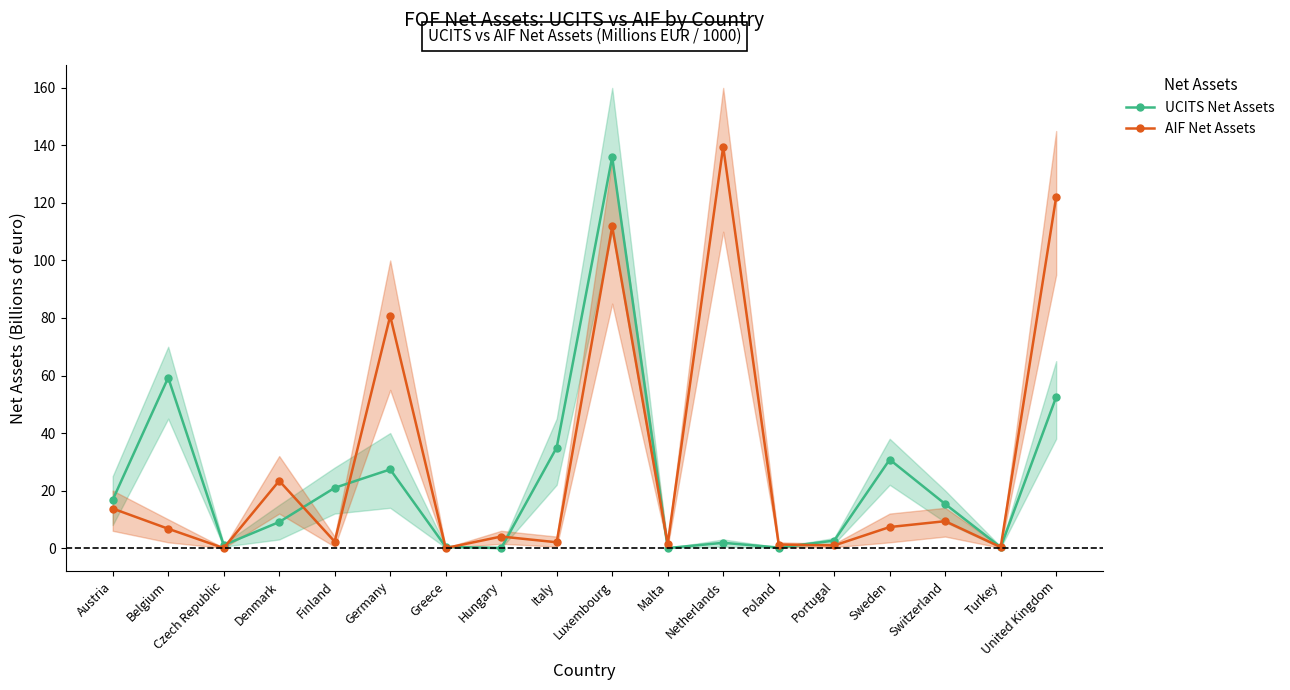

Which category has the highest value across all series?

Netherlands